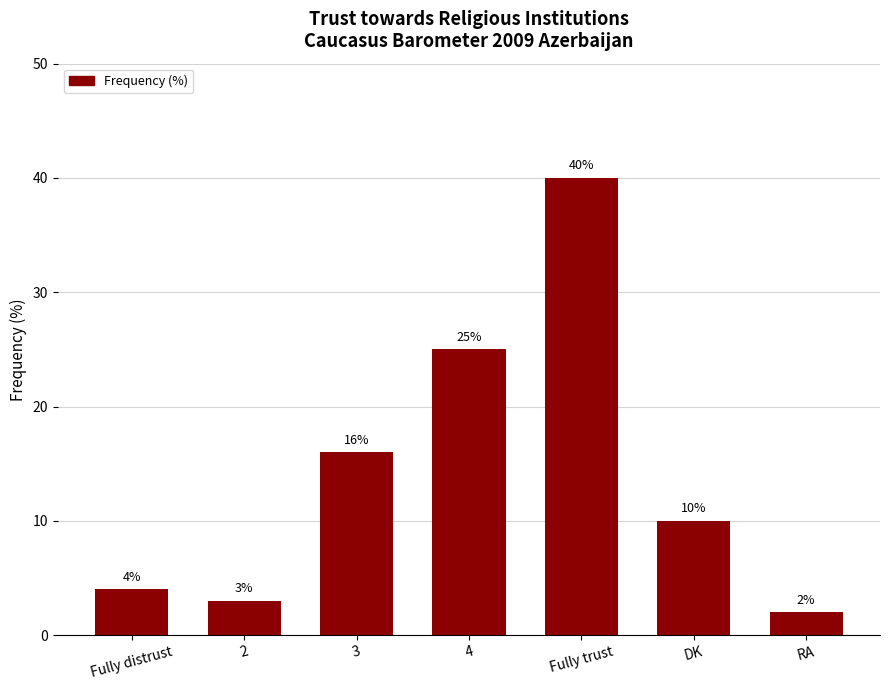

The value at 2 is 1. True or false?

False